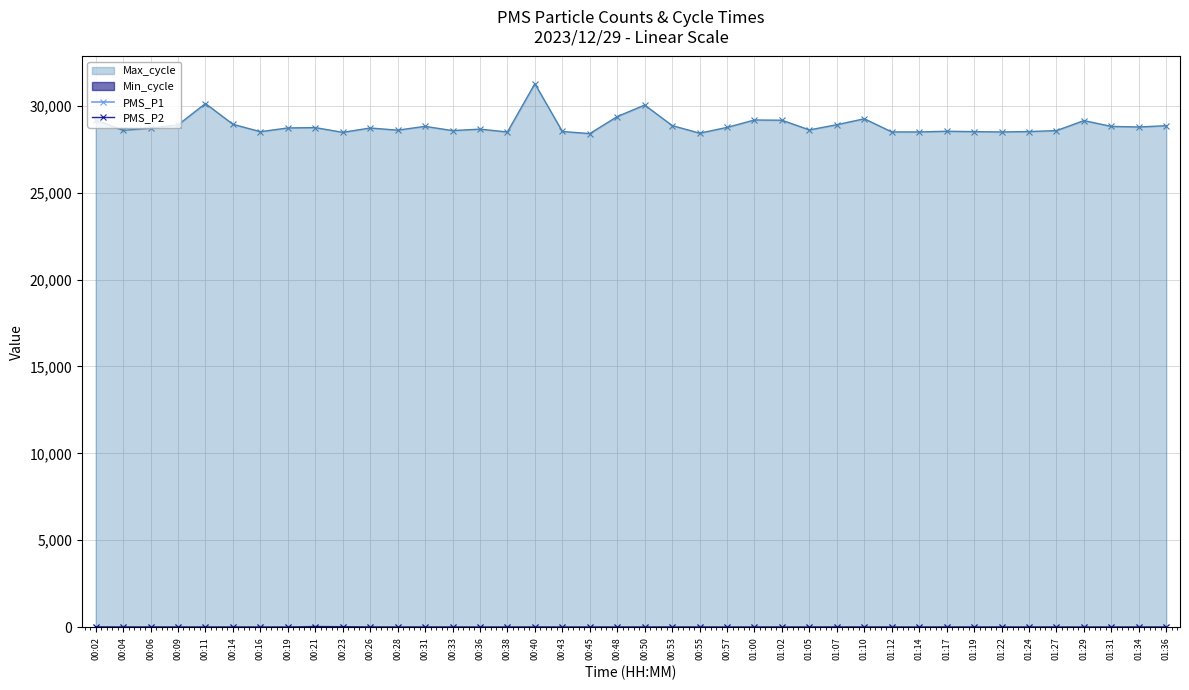

What is the value of the Max_cycle point at the 19th from the left?

28402.0